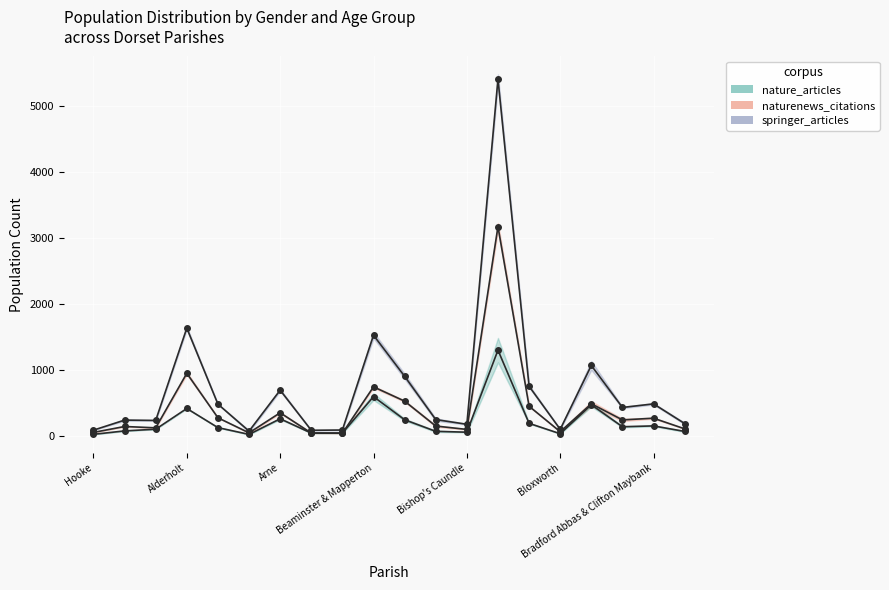

How many interior local peaks does the All Males series have?

7